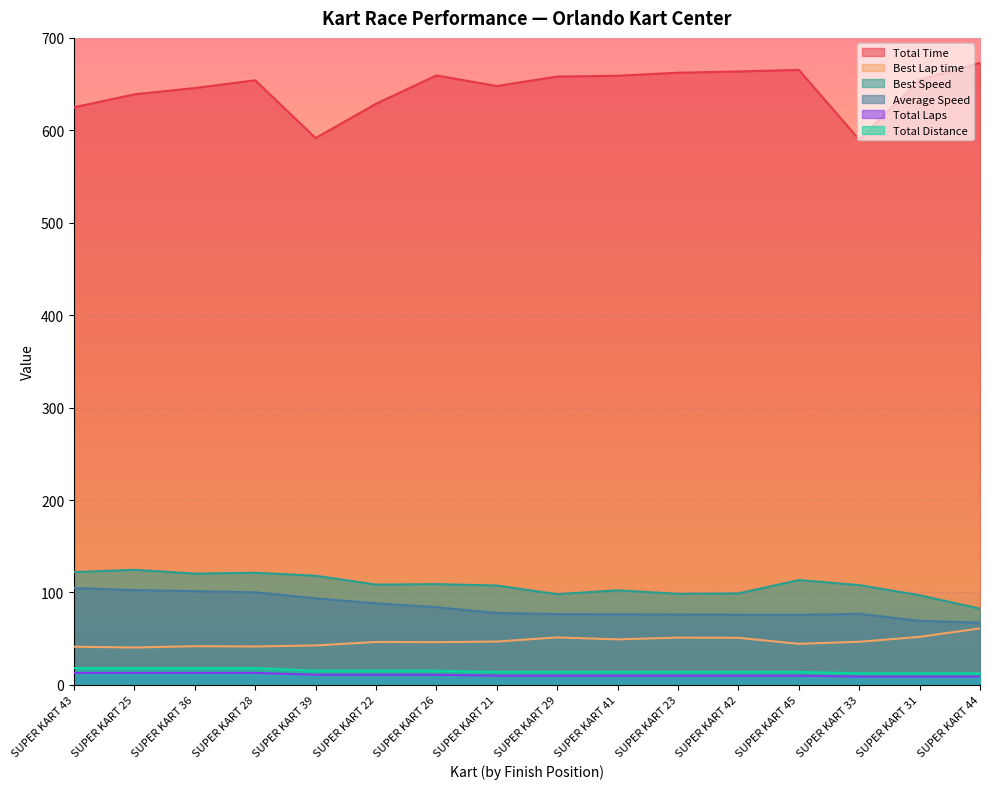

At which label does Best Lap time reach its minimum?

SUPER KART 25